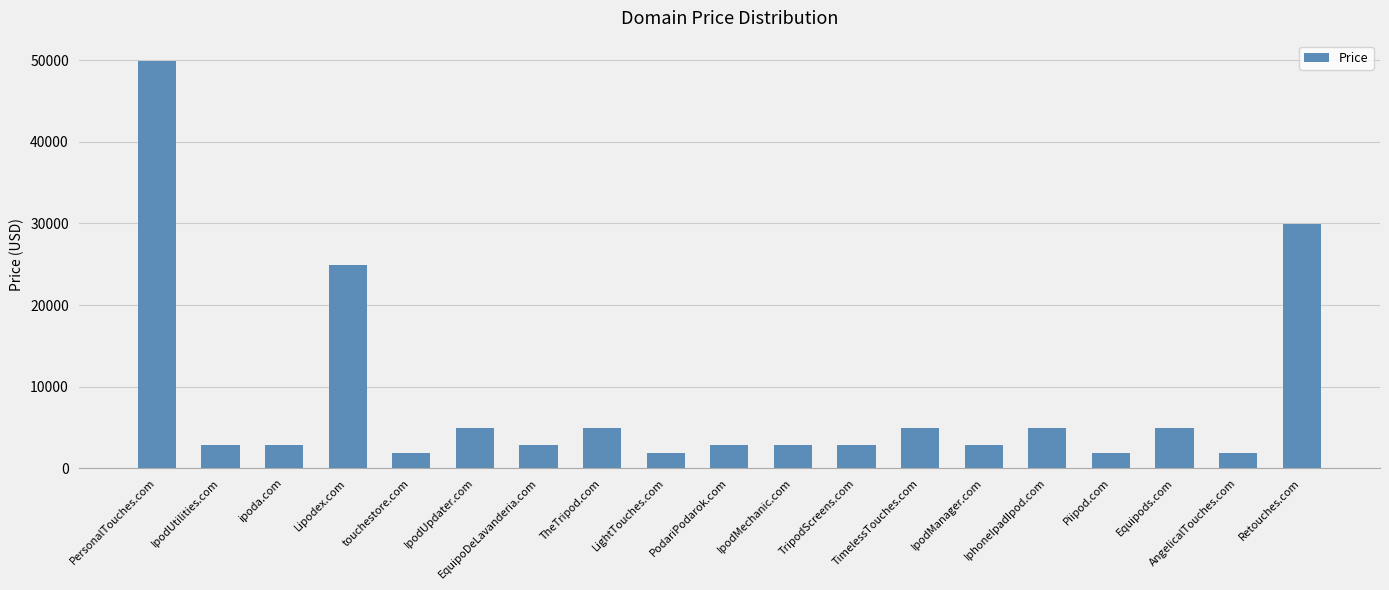

Reading right to left, list all the values displayed in this chart.

Retouches.com=29888	AngelicalTouches.com=1888	Equipods.com=4888	Piipod.com=1888	IphoneIpadIpod.com=4888	IpodManager.com=2888	TimelessTouches.com=4888	TripodScreens.com=2888	IpodMechanic.com=2888	PodariPodarok.com=2888	LightTouches.com=1888	TheTripod.com=4888	EquipoDeLavanderia.com=2888	IpodUpdater.com=4888	touchestore.com=1888	Lipodex.com=24888	ipoda.com=2888	IpodUtilities.com=2888	PersonalTouches.com=49888